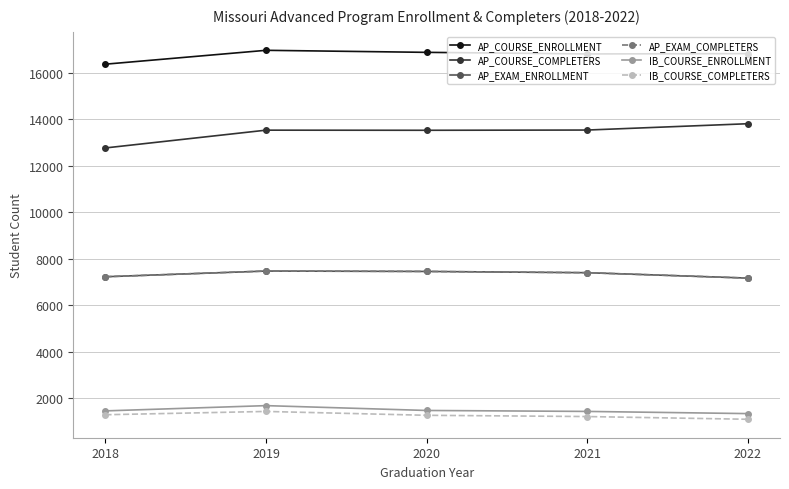

Is this an area chart (filled region under the line)?

No